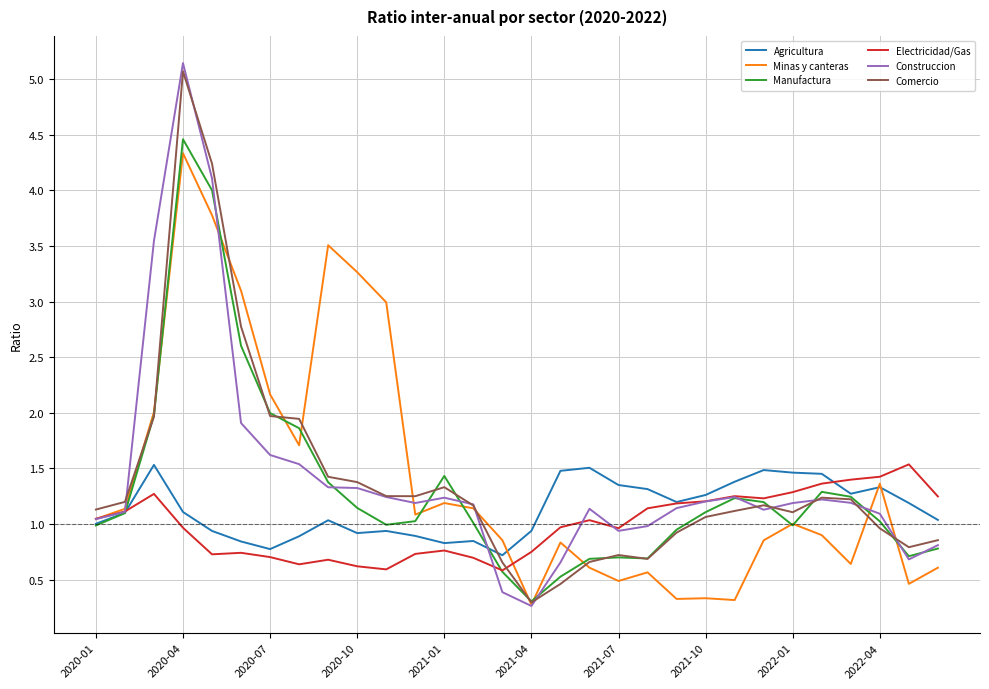

Which series has the widest spread of values?

Construccion